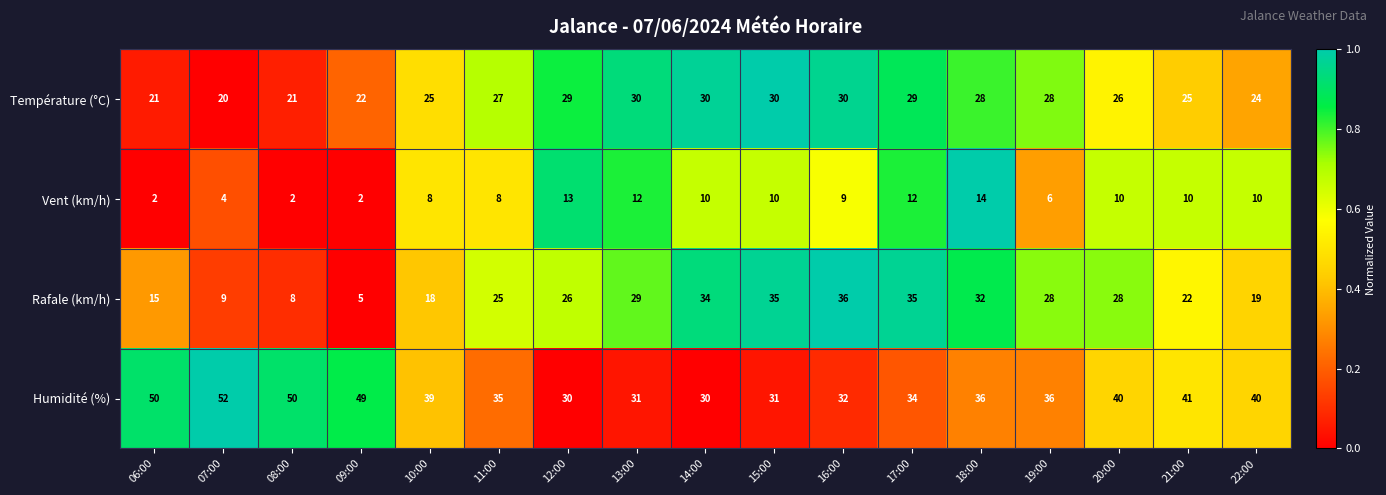

Rank the series at 07:00 from highest to lowest value.

Humidité (%), Température (°C), Rafale (km/h), Vent (km/h)